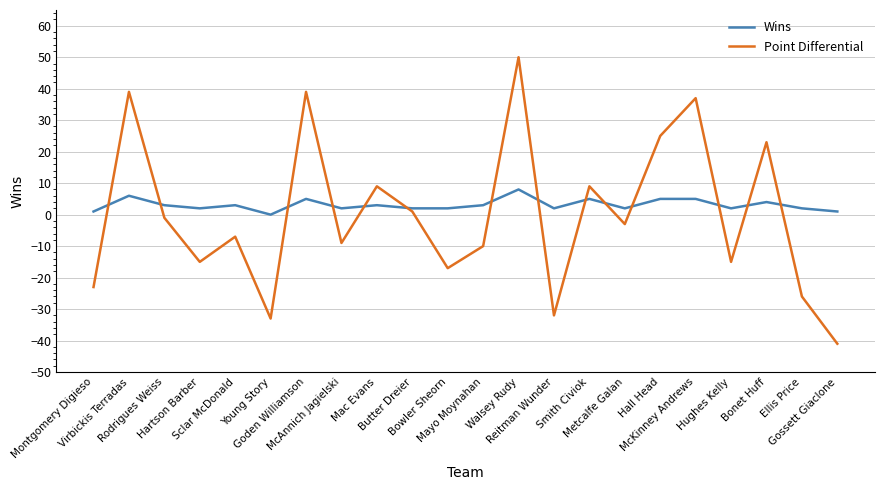

Which series has the largest range (max minus min)?

Point Differential